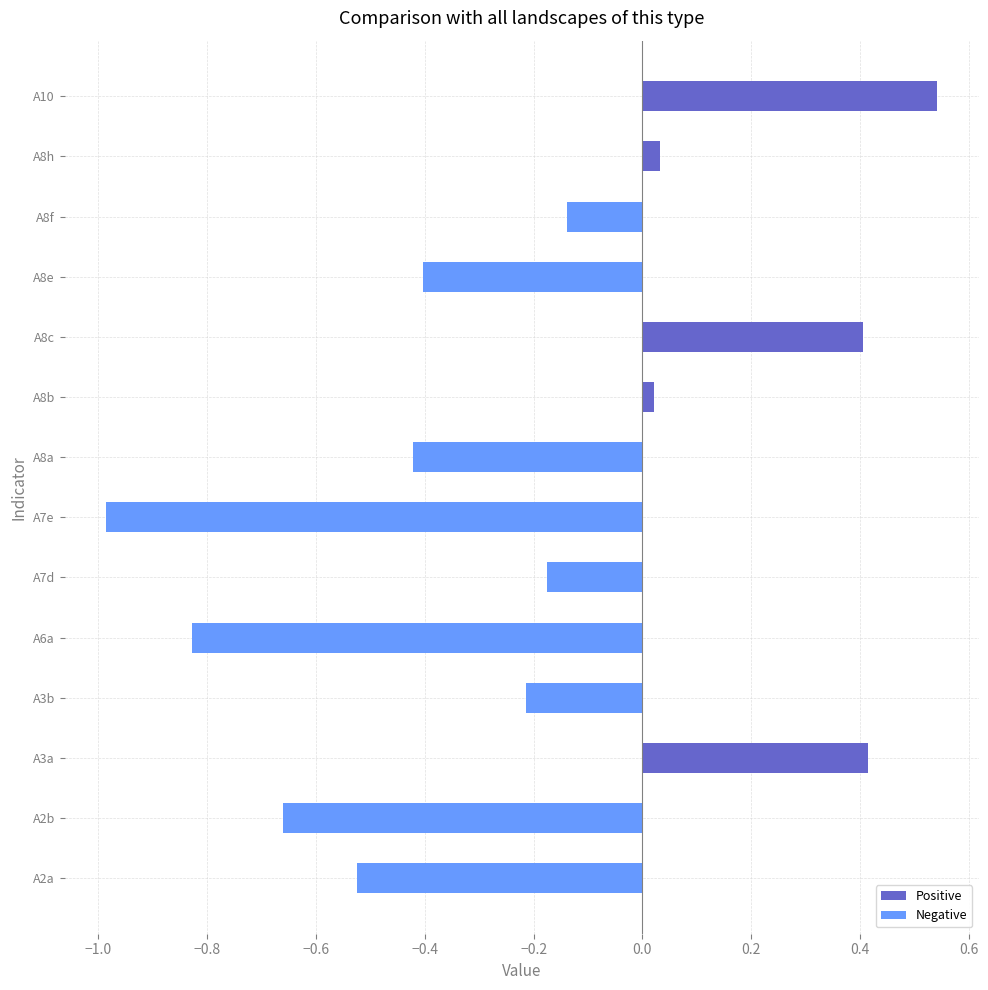

Which label corresponds to the largest value in the chart?

A10